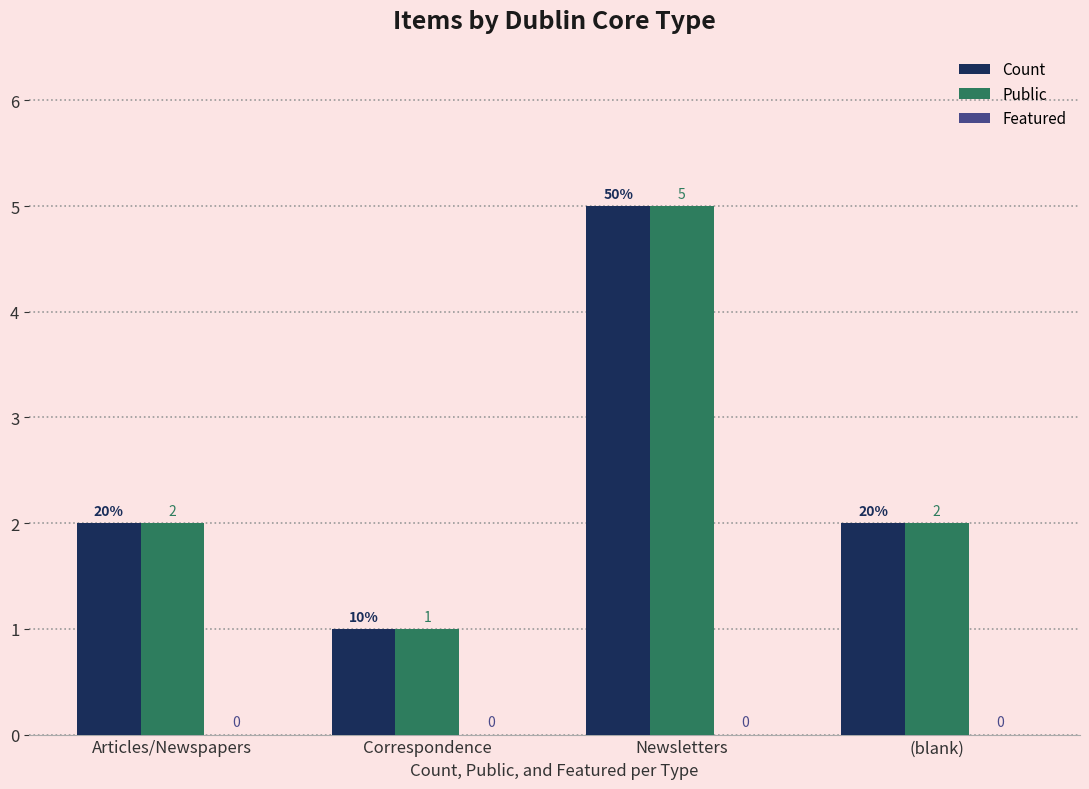

True or false: Count has a value of 1 at Correspondence.

True